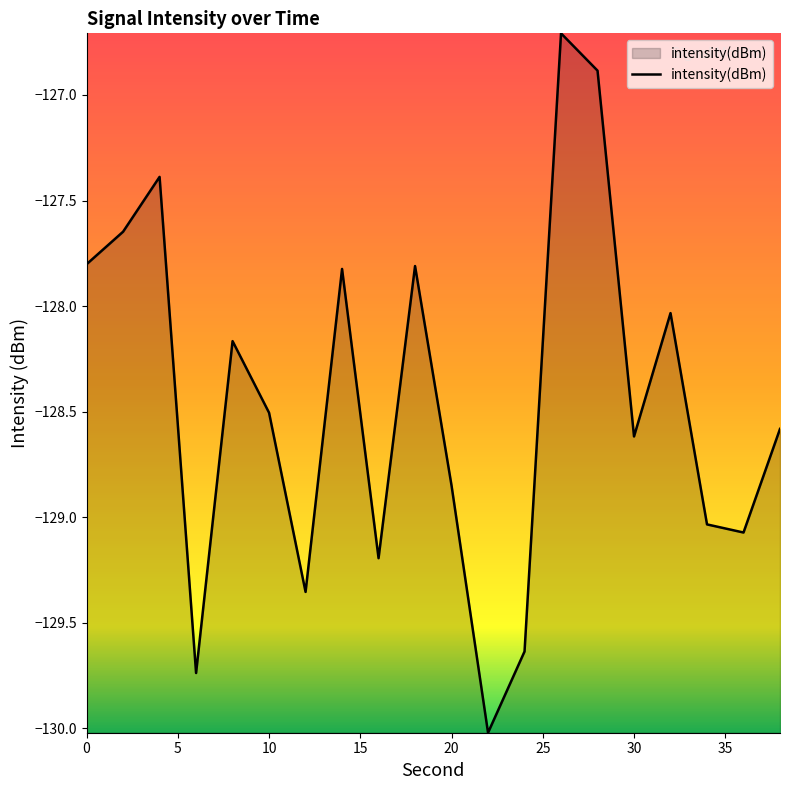

True or false: the data has more than 2 interior local peaks.

True